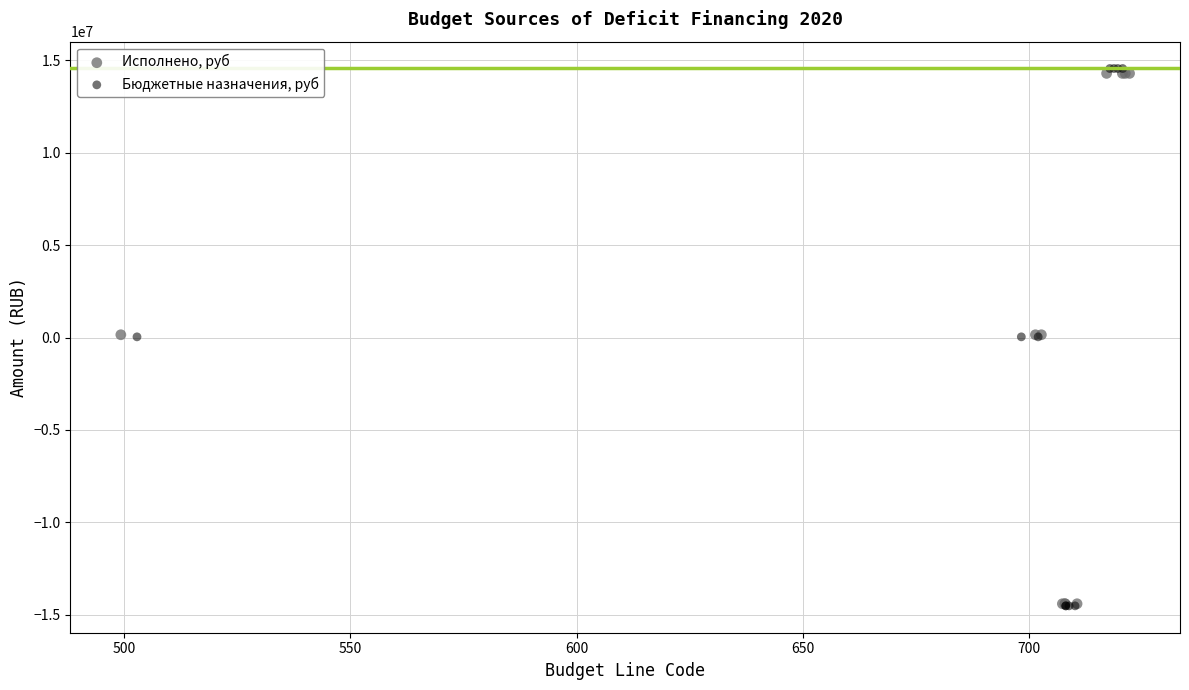

Which series has the largest Y range (max minus min)?

Бюджетные назначения, руб